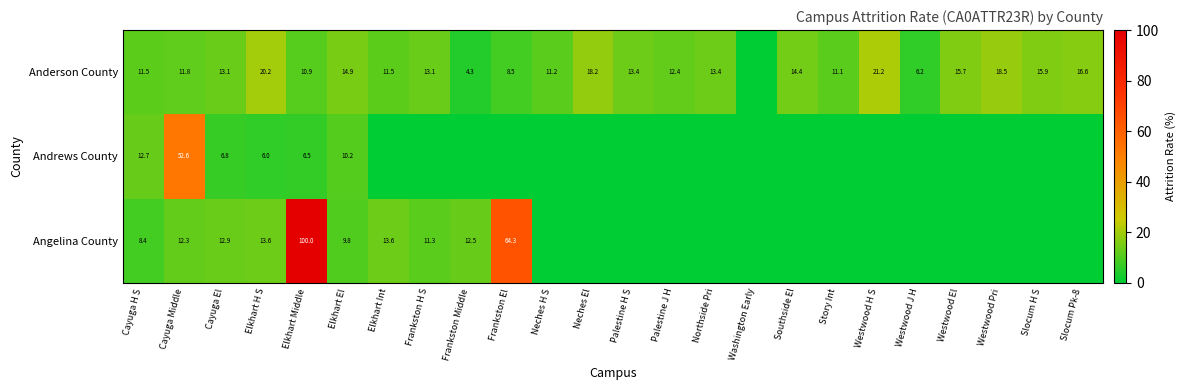

True or false: Angelina County has a value of 12.9 at Cayuga El.

True